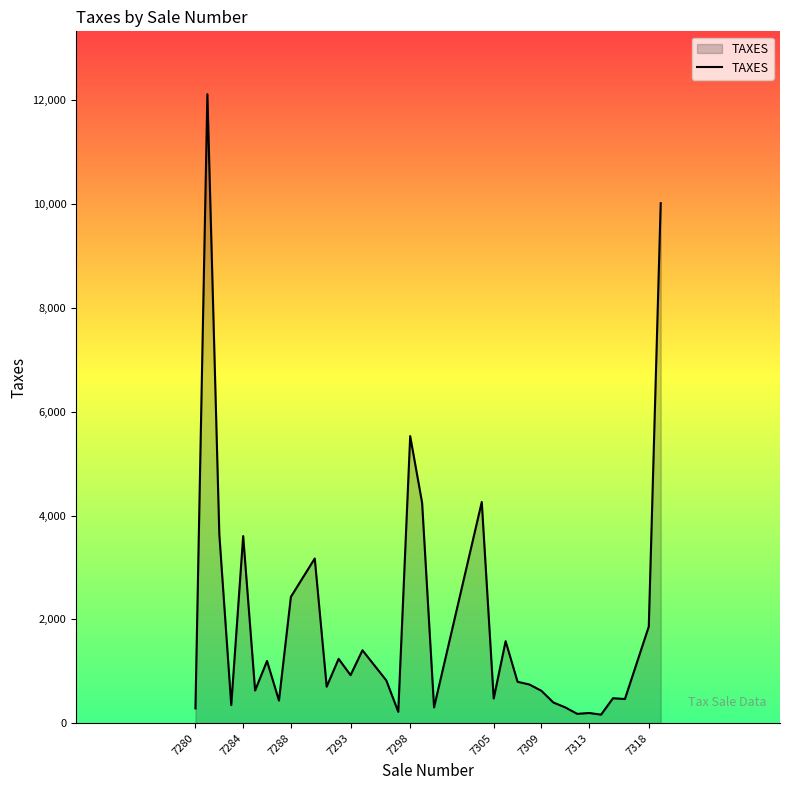

Where is the data nearest to the value 6139?

7298